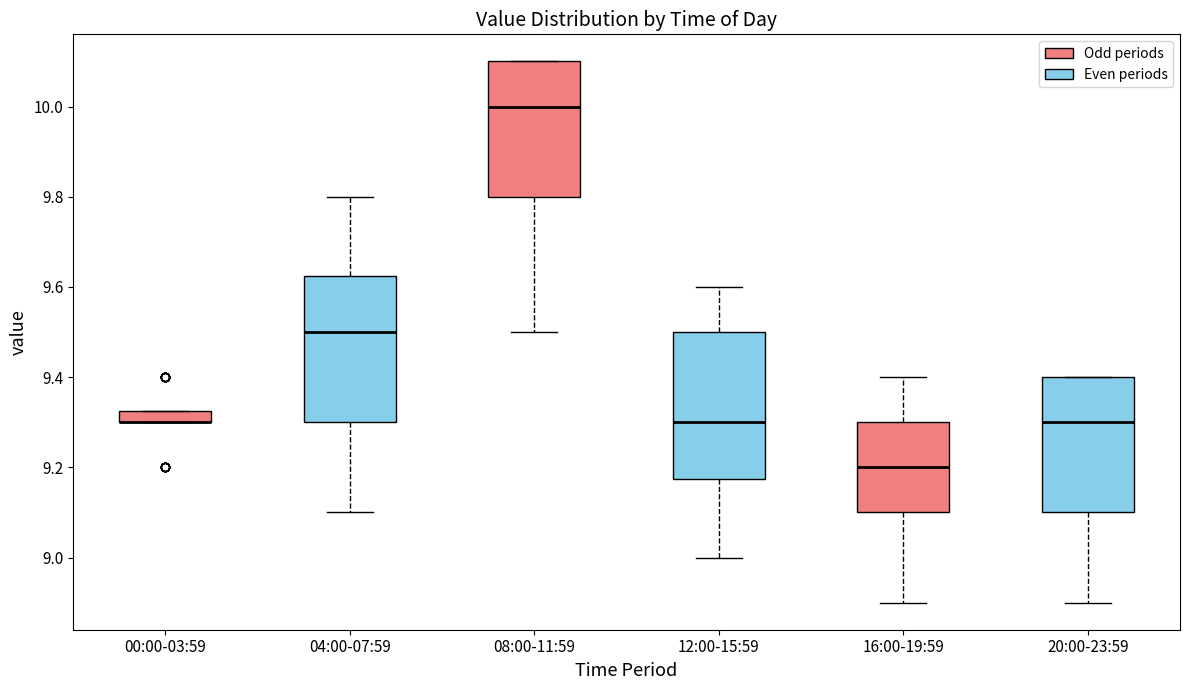

Where does the median line of the box for 08:00-11:59 sit on the y-axis? The values are not printed on the chart, so give them approximately, as read against the axis.

10.00